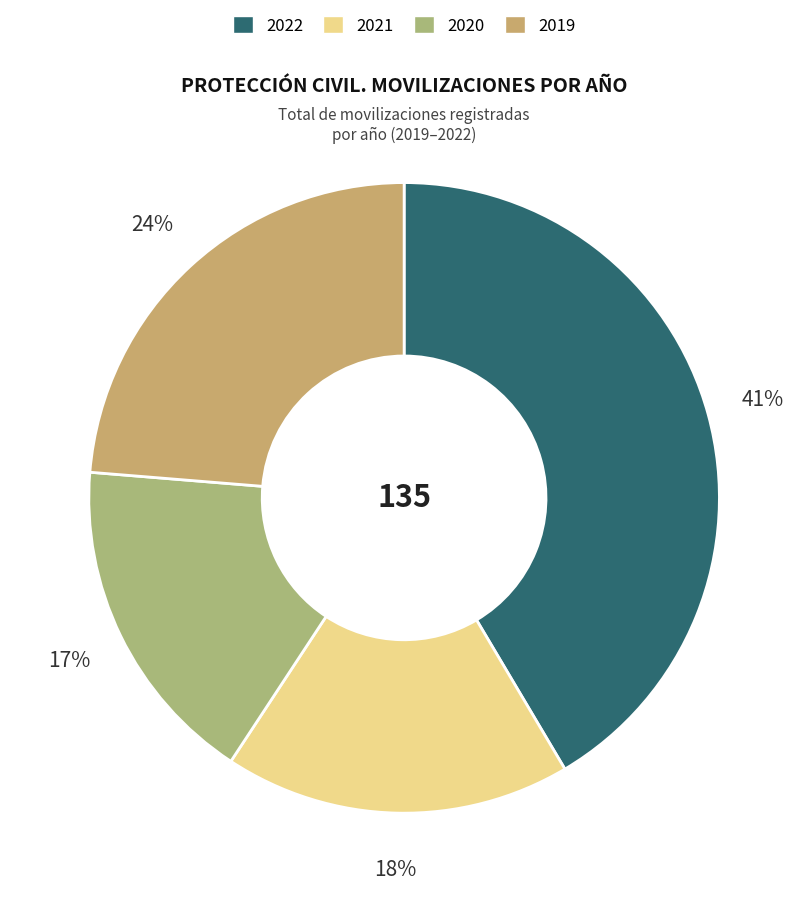

To the nearest percent, what percentage of the pie is 2021?

18%